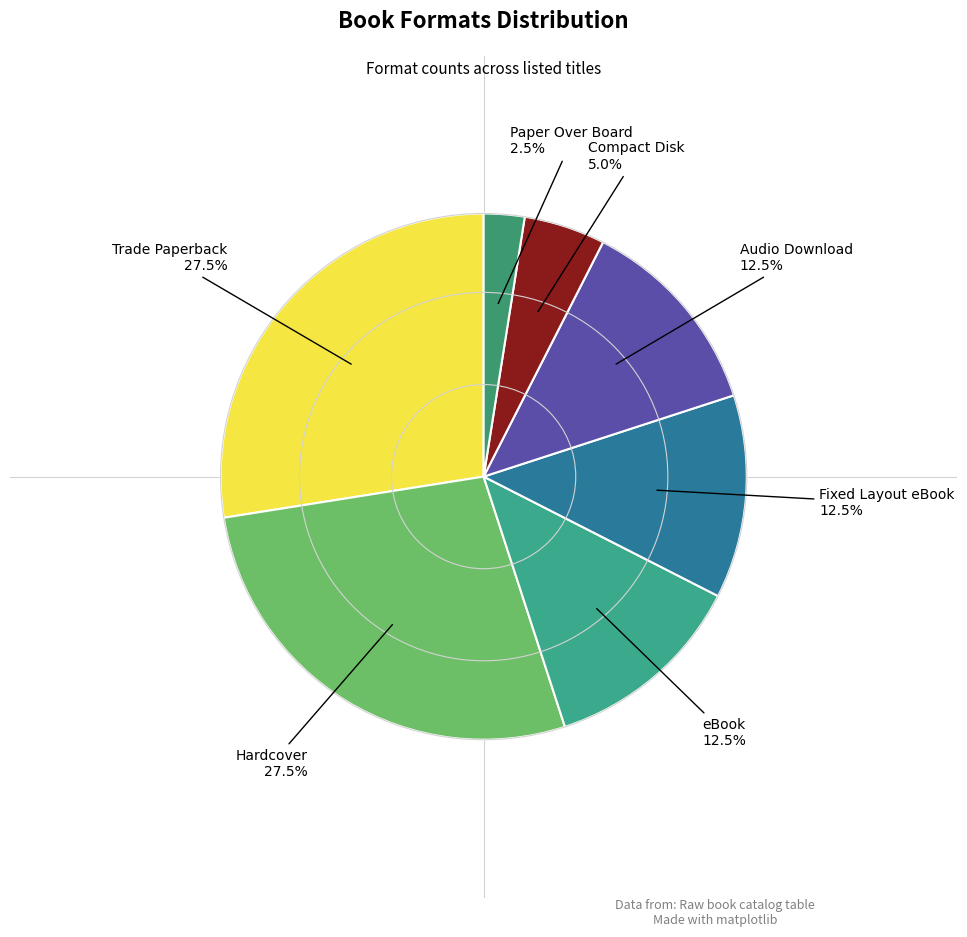

Is Audio Download the majority of the pie?

No